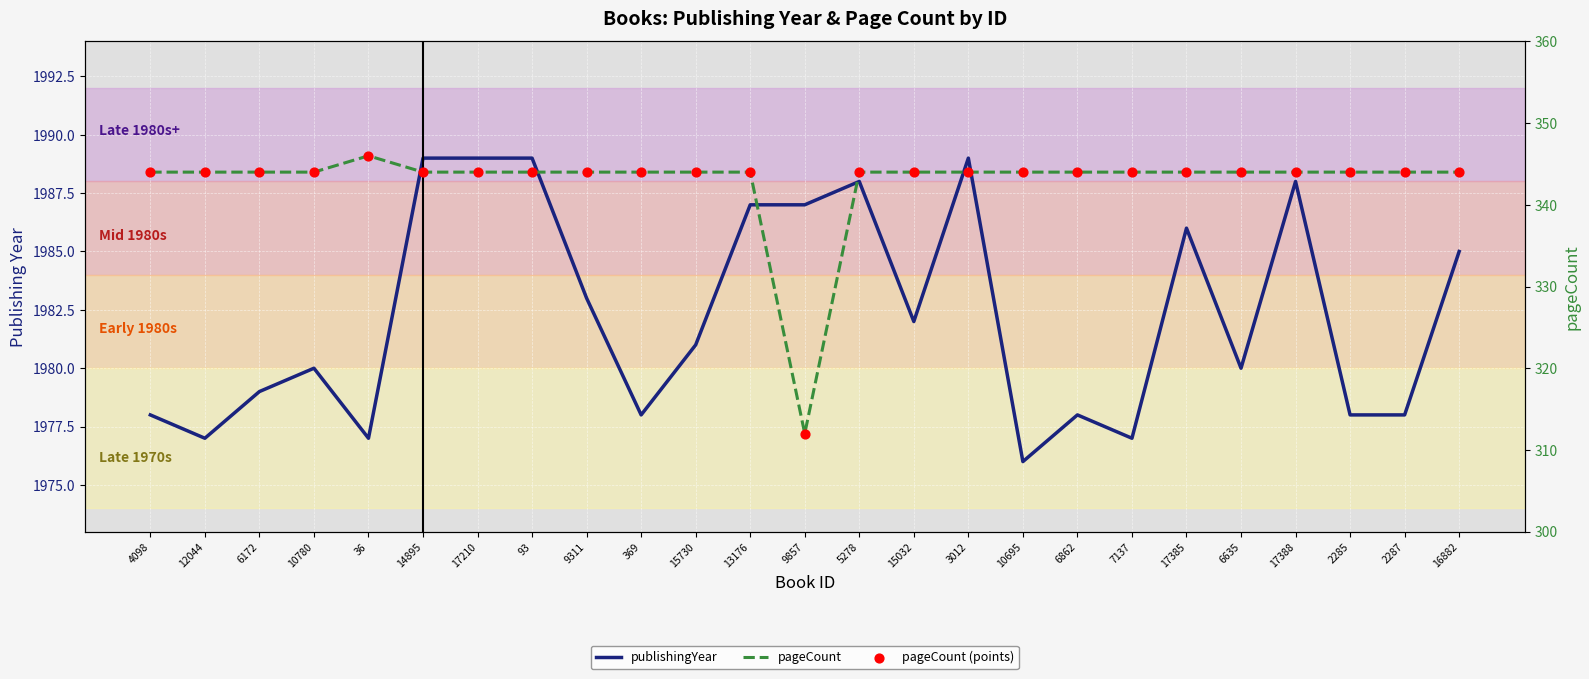

What are all the series names shown in the legend?

publishingYear, pageCount, pageCount (points)